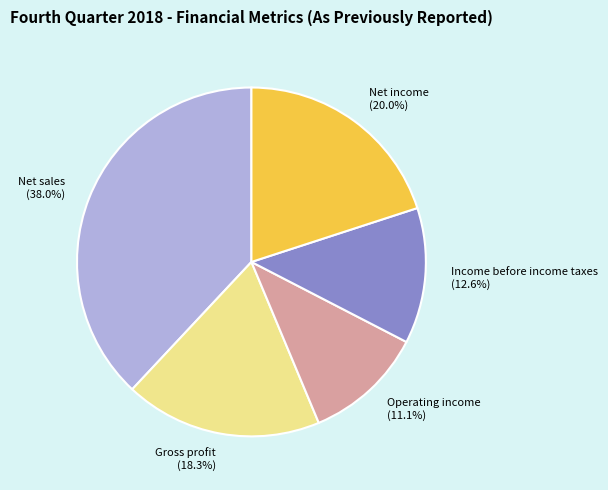

What is the total percentage of Gross profit and Income before income taxes?

30.9%